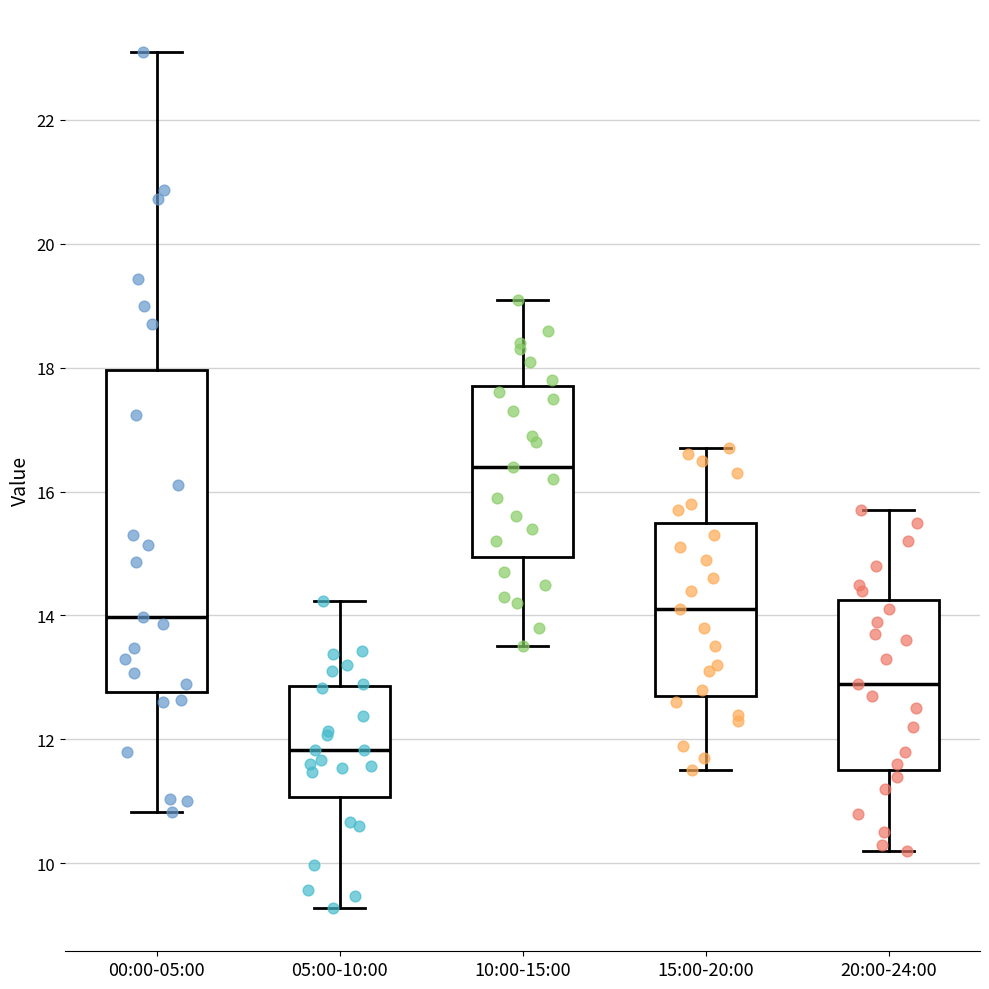

Where is the lower edge of the box for 00:00-05:00 on the y-axis? The values are not printed on the chart, so give them approximately, as read against the axis.

12.8